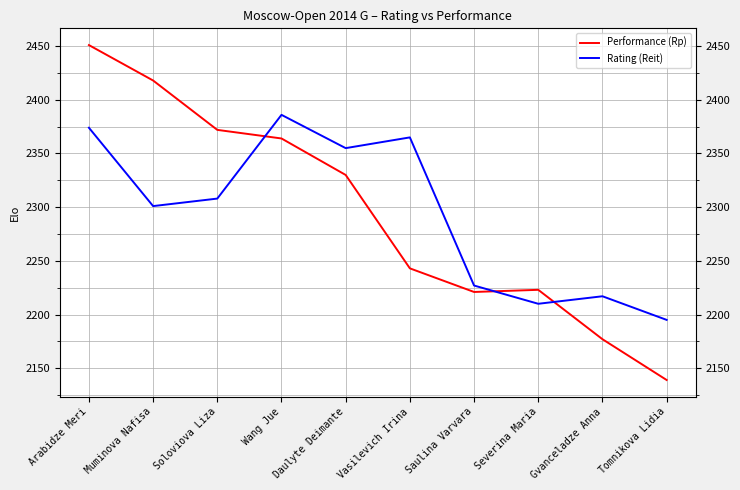

In Rating (Reit), how many points are lower than both neighbors (excluding endpoints)?

3